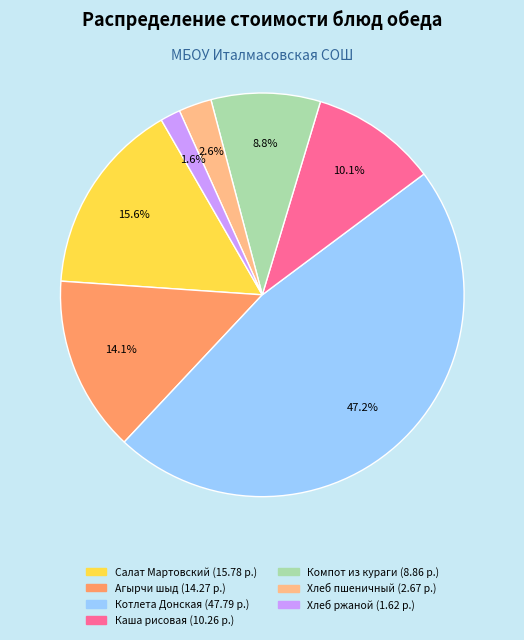

How many slices are in this pie chart?

7